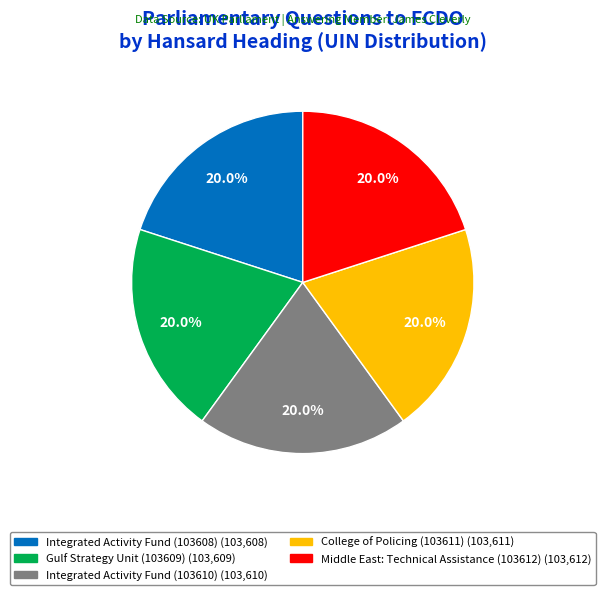

To the nearest percent, what percentage of the pie is Integrated Activity Fund (103608)?

20%